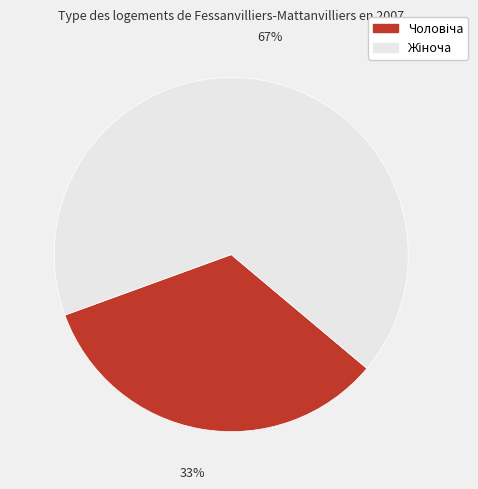

To the nearest percent, what is the average slice percentage?

50%